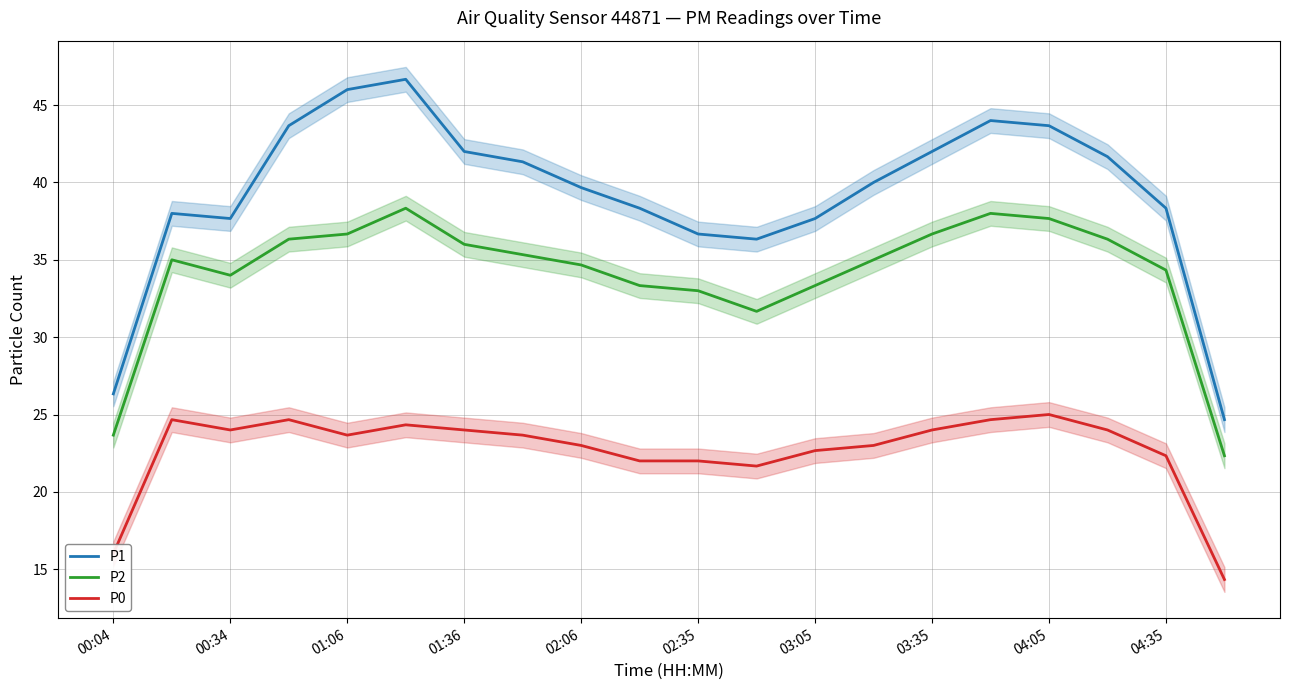

True or false: P2 and P1 intersect in this chart.

False